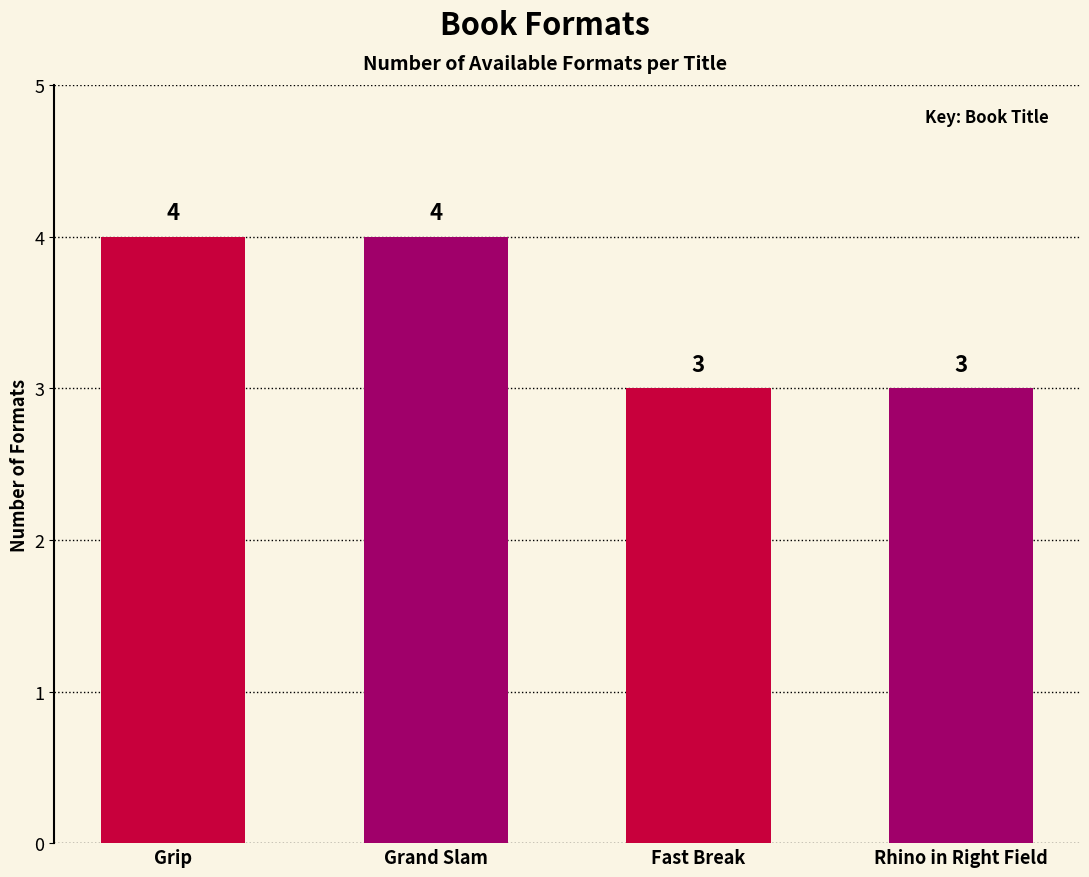

What is the smallest value displayed?

3